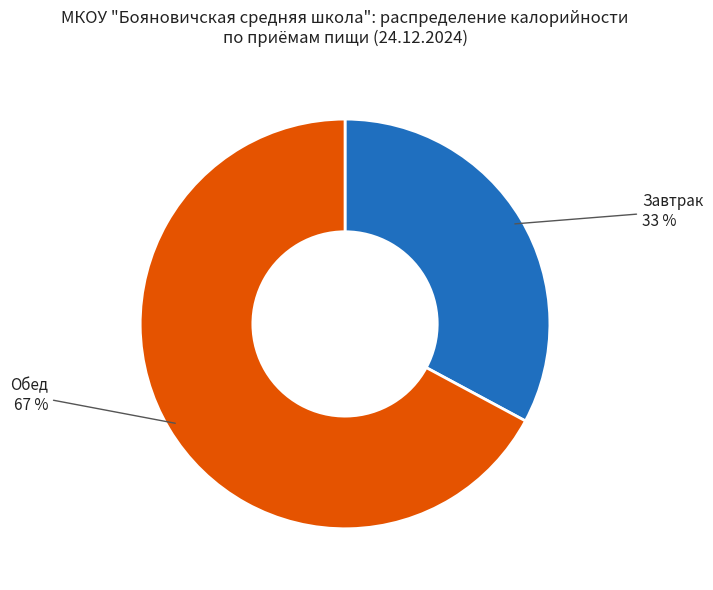

To the nearest percent, what is the average slice percentage?

50%